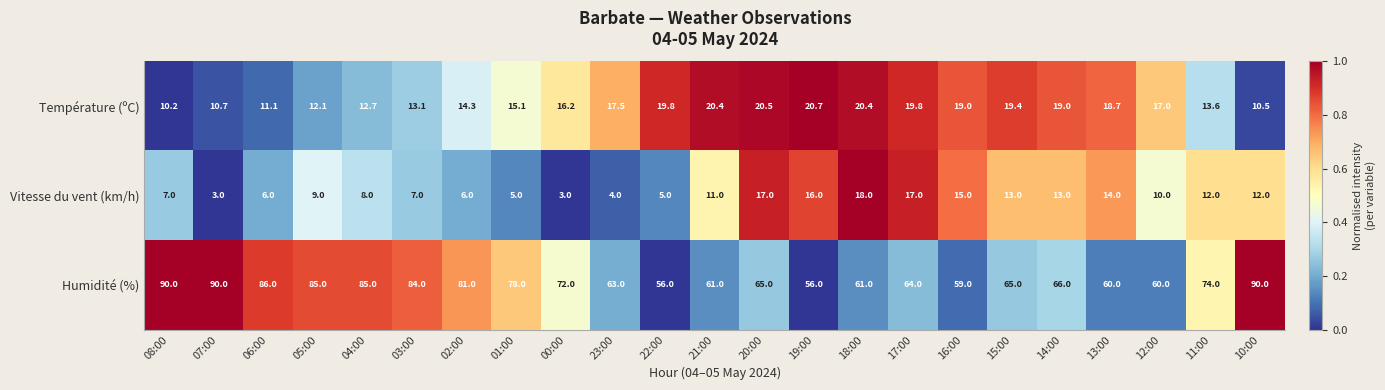

How many distinct data groups are displayed?

3